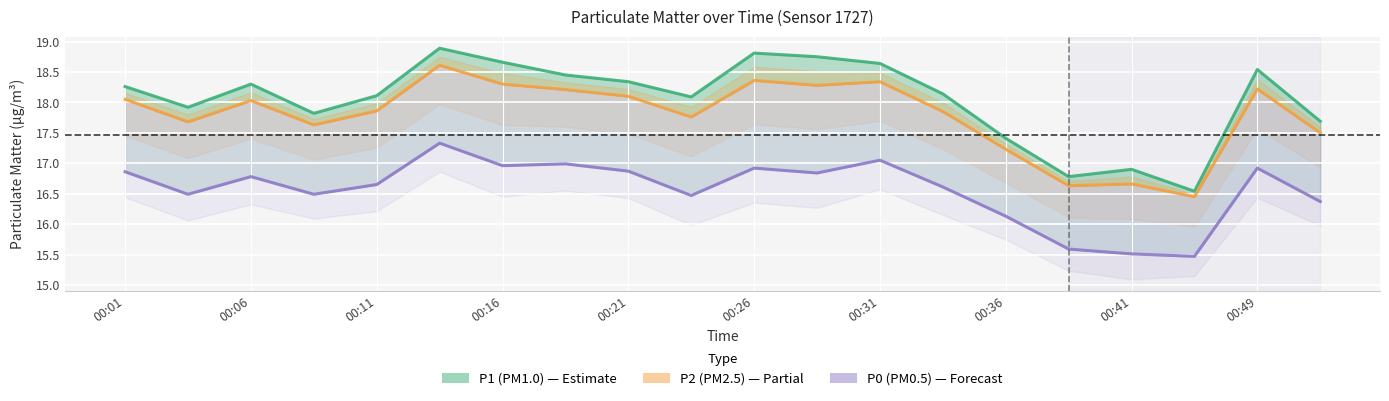

In P0 (PM0.5), how many points are lower than both neighbors (excluding endpoints)?

6